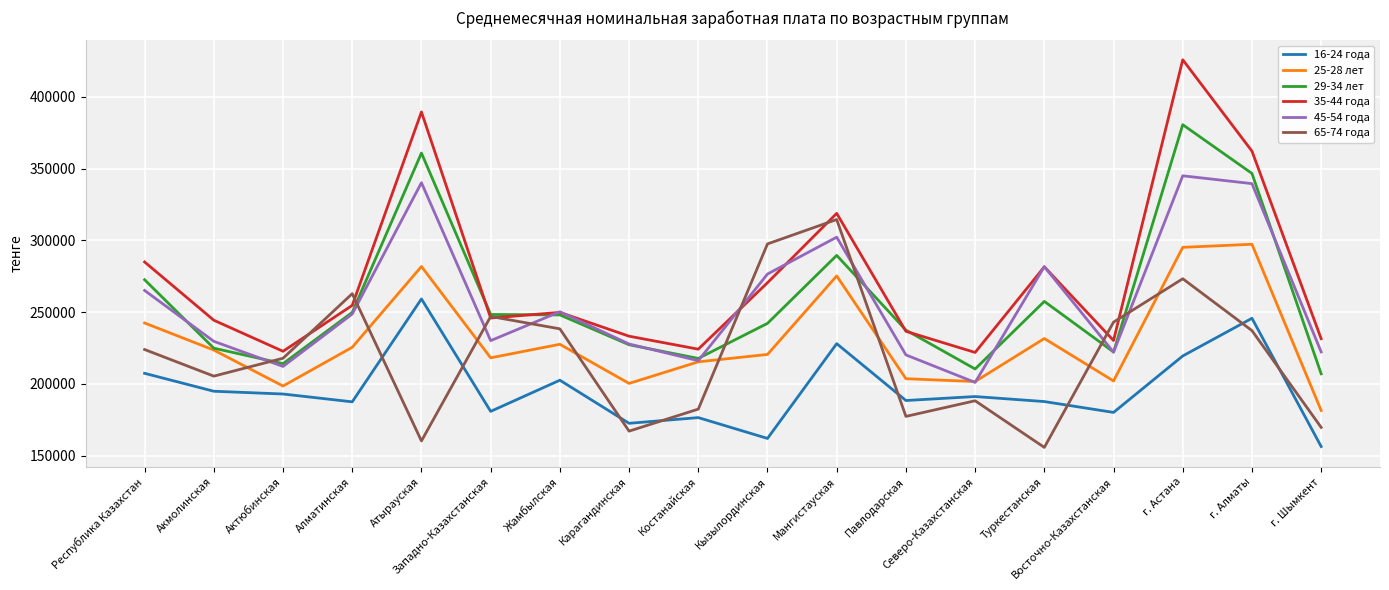

What position from the right is Республика Казахстан?

18